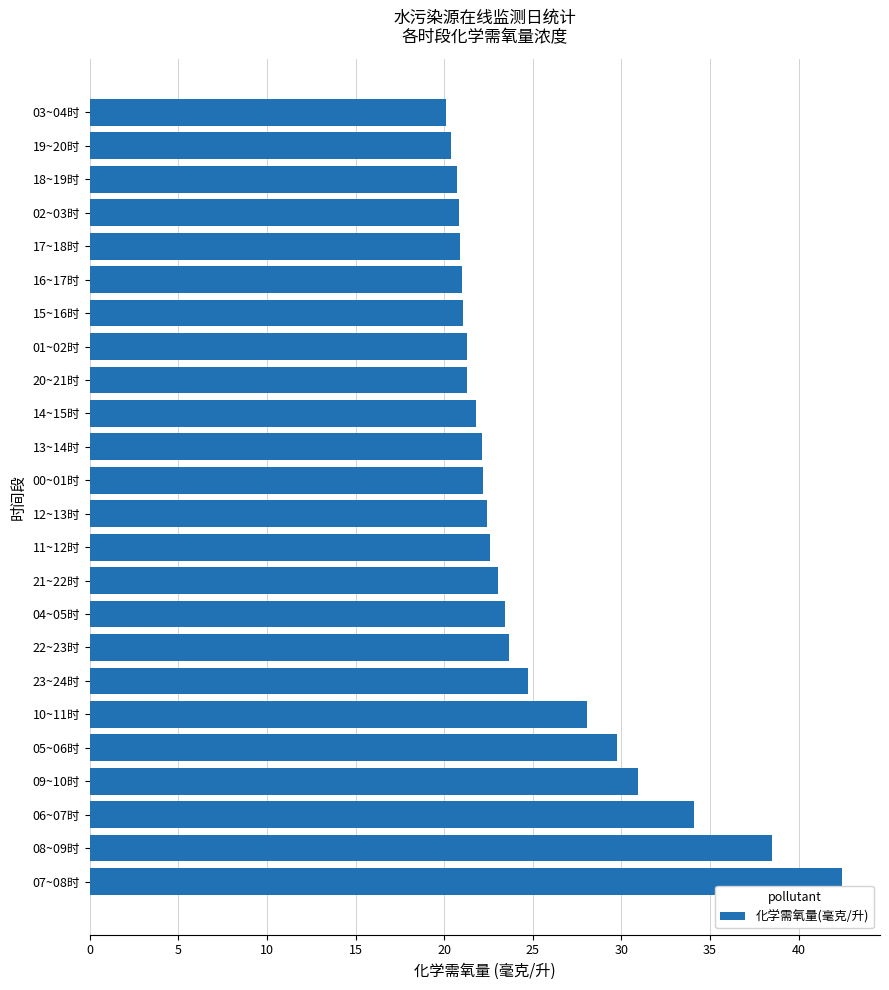

What is the smallest value displayed?

20.1